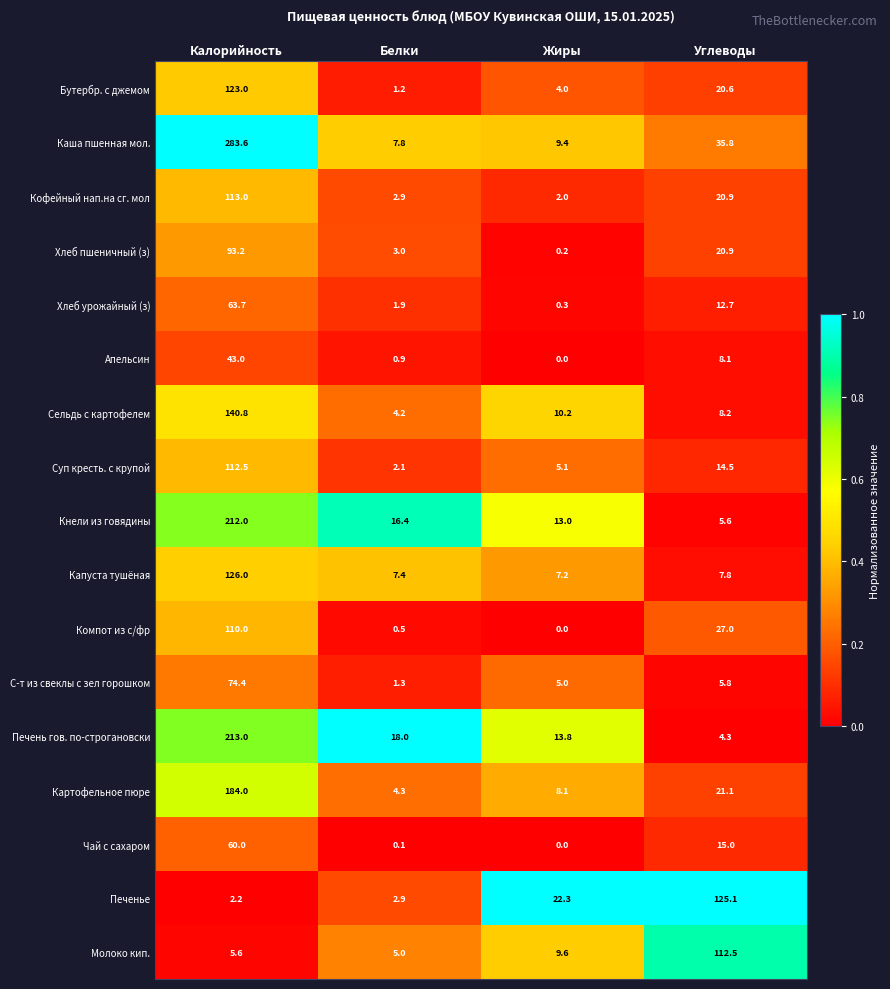

At which category is the sum across all series the highest?

Калорийность